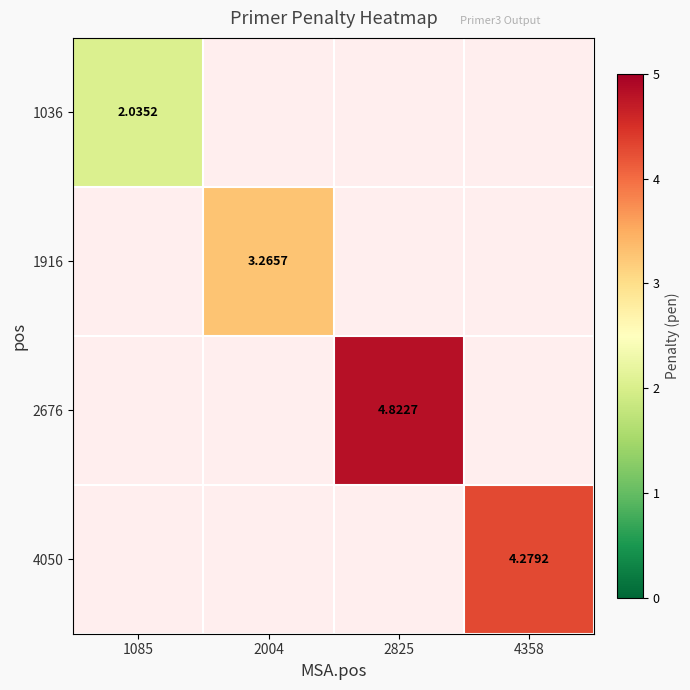

Is the value of 1916 at 2004 greater than the value of 1036 at 1085?

Yes